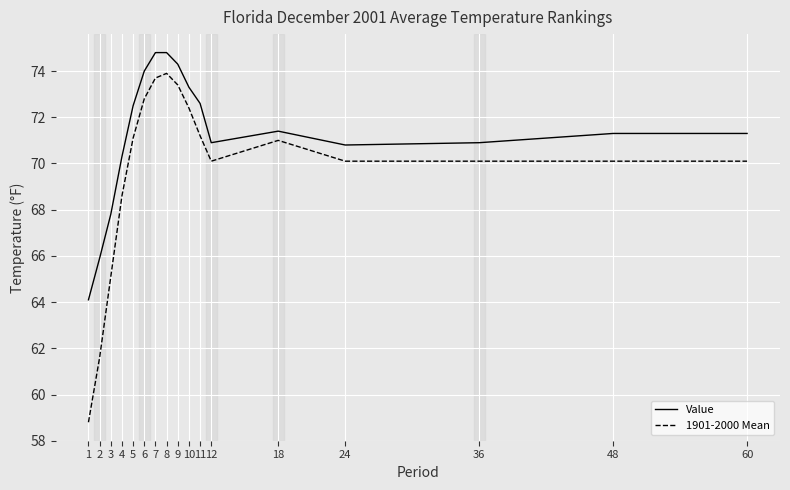

Where does the Value series first go above 71?

5